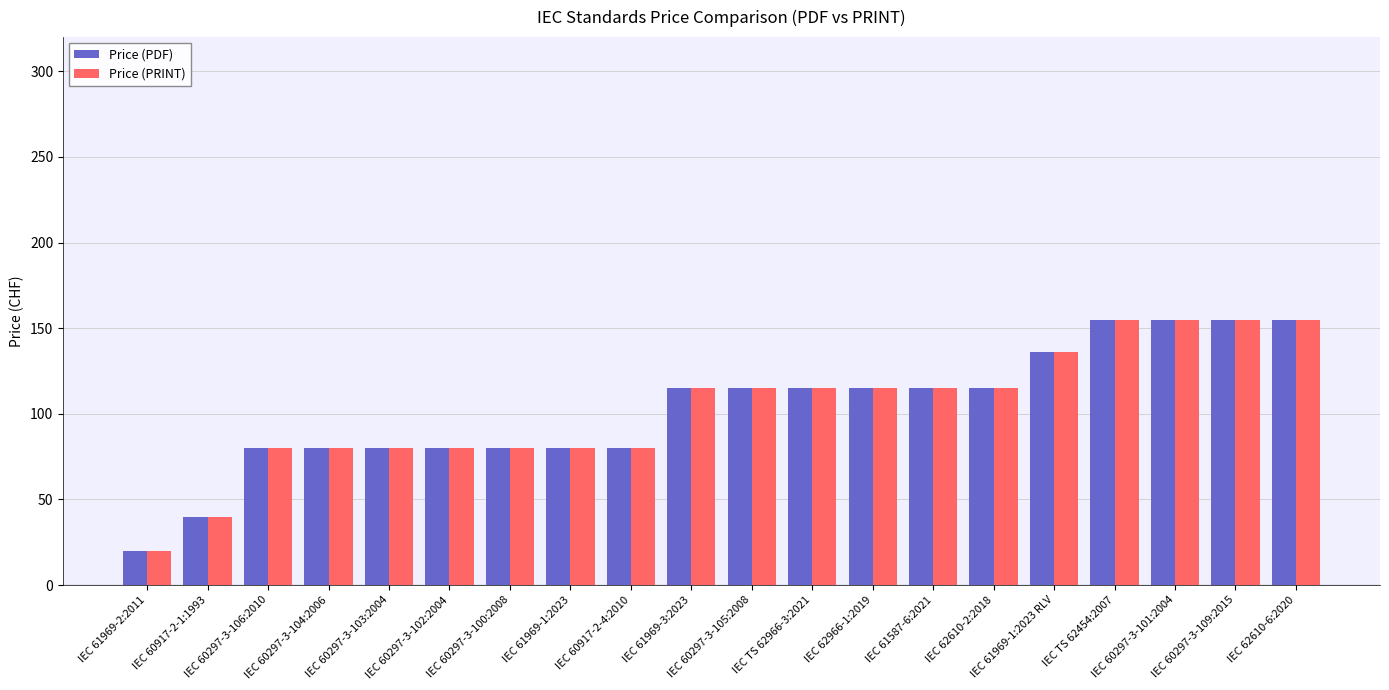

How many Price (PRINT) values are between 80 and 136?

14